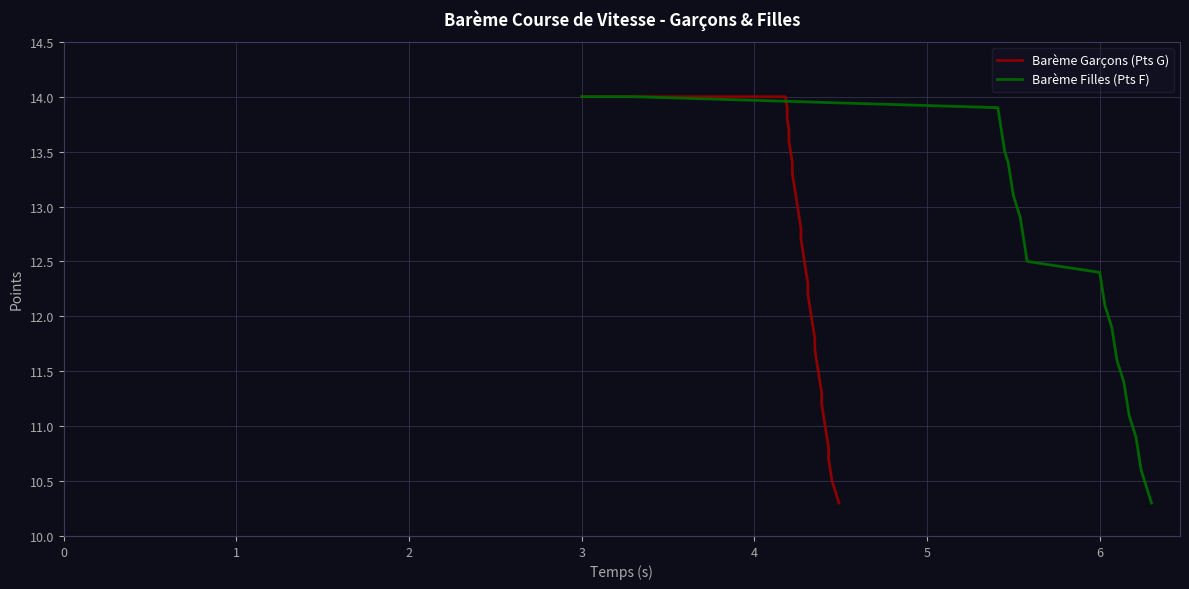

True or false: Barème Filles (Pts F) and Barème Garçons (Pts G) intersect in this chart.

False